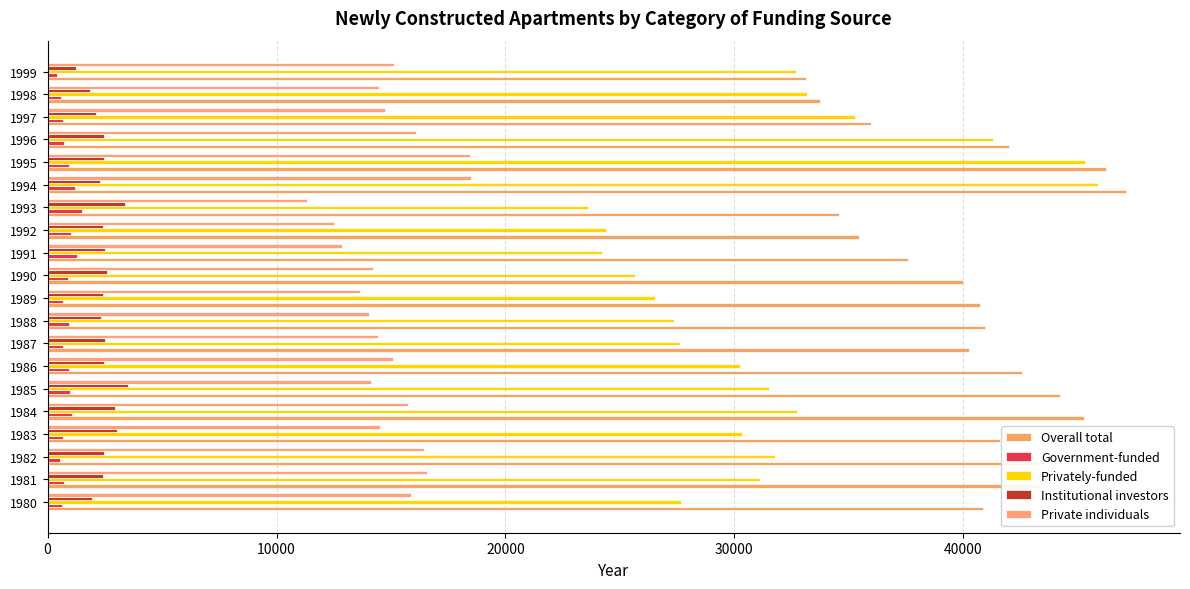

What position from the left is 10?

11